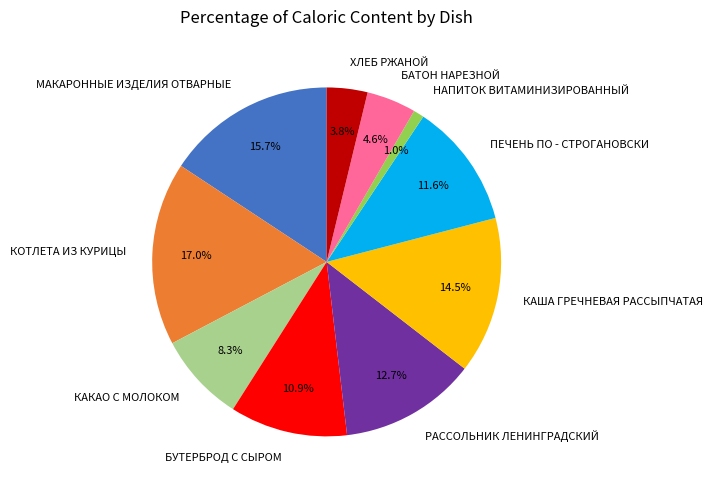

The ПЕЧЕНЬ ПО - СТРОГАНОВСКИ slice represents 12% of the pie. True or false?

True